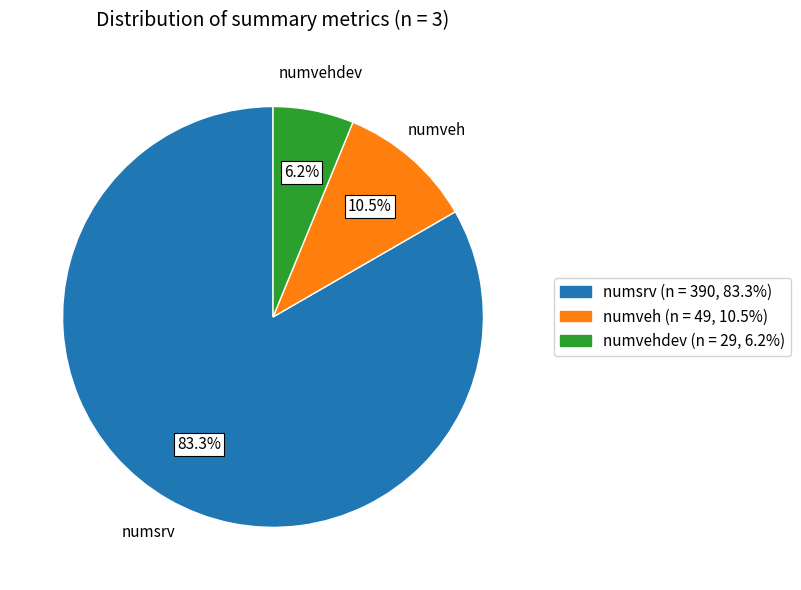

To the nearest percent, what percentage of the pie is numvehdev?

6%